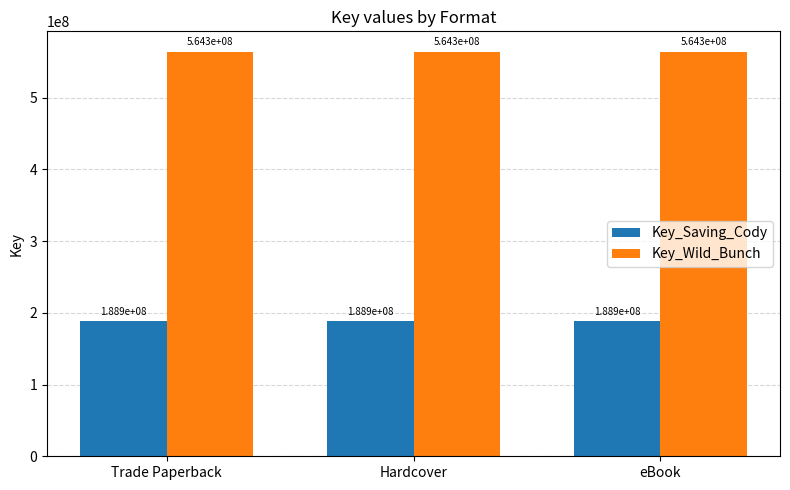

What is the total value across all series at Hardcover?

753193816